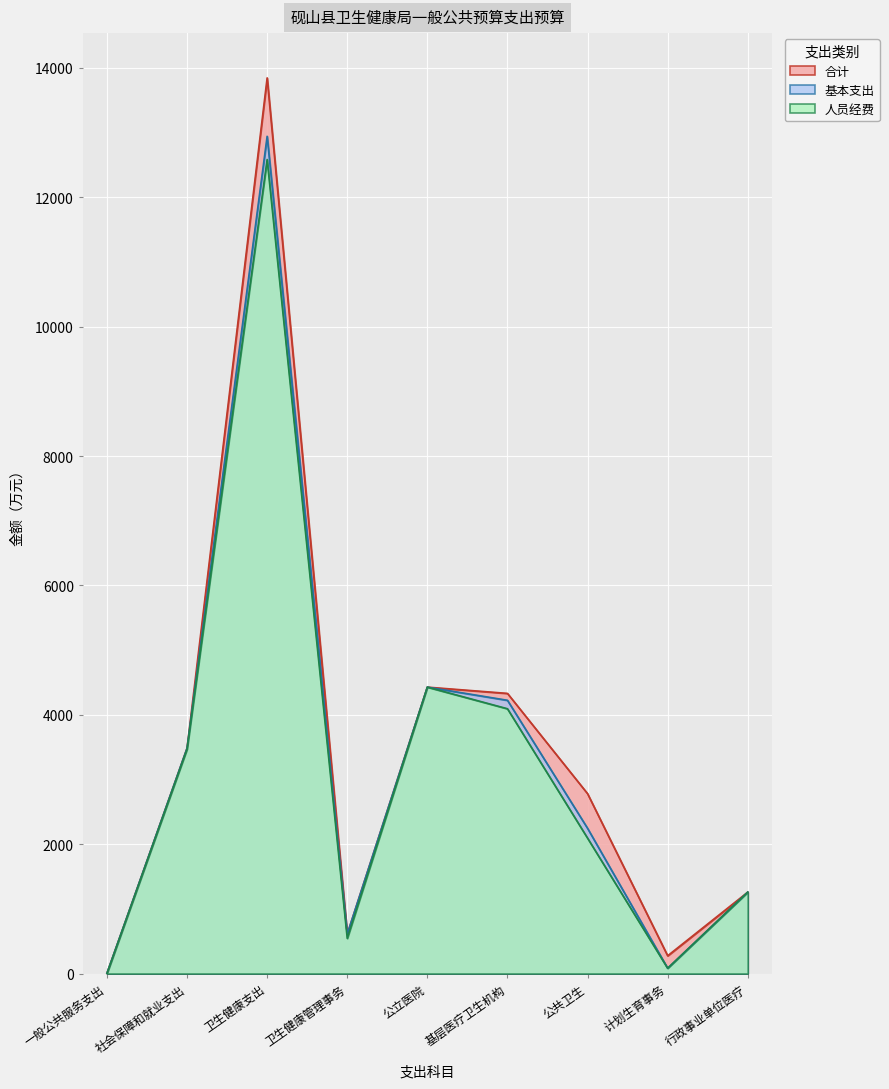

What is the label of the 7th point from the left?

公共卫生